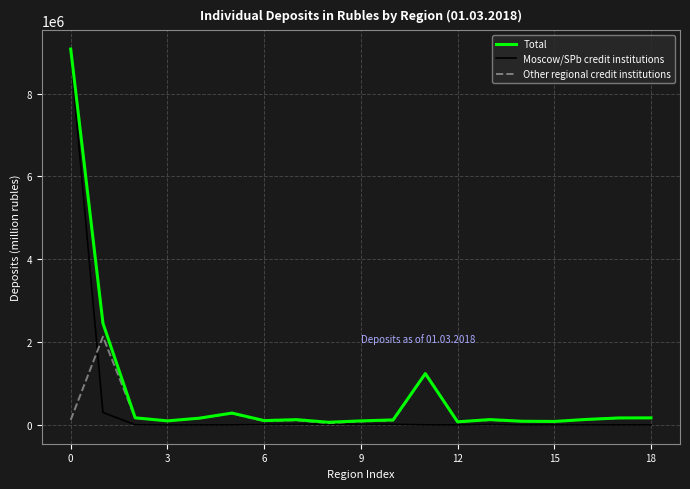

What is the maximum value for Total?

9073855